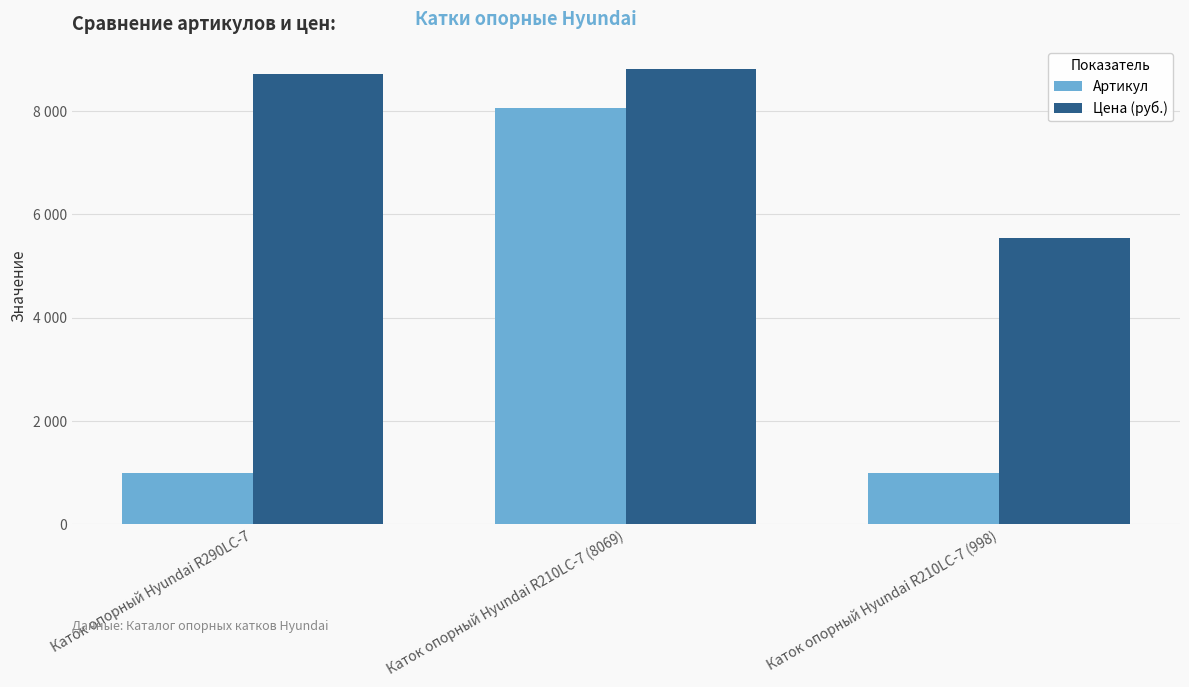

Does the chart contain stacked bars?

No